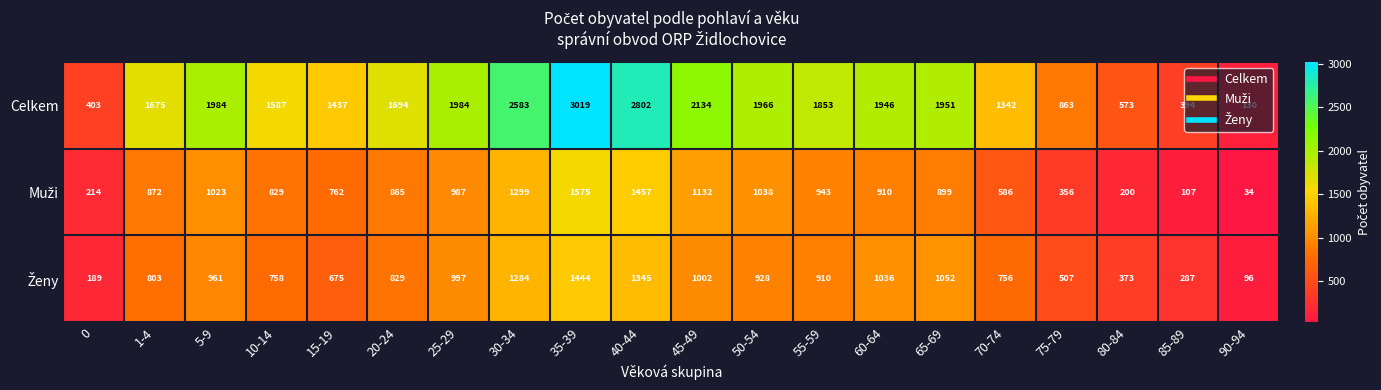

Which category has the highest value across all series?

35-39